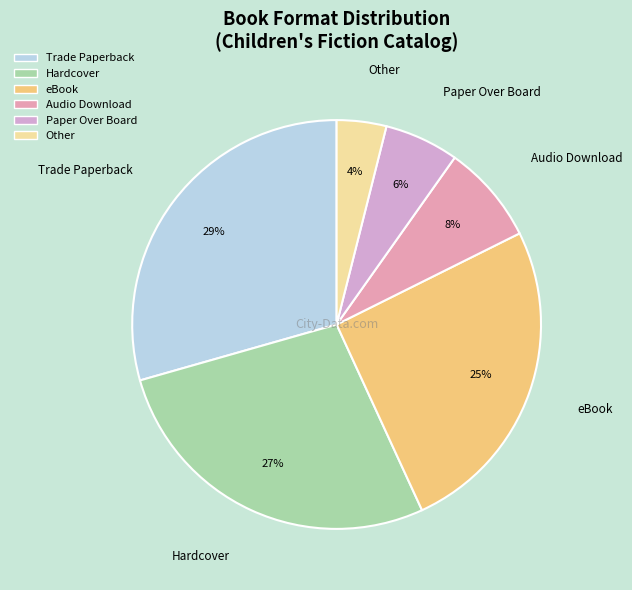

Rank the categories by value from lowest to highest.

Other, Paper Over Board, Audio Download, eBook, Hardcover, Trade Paperback